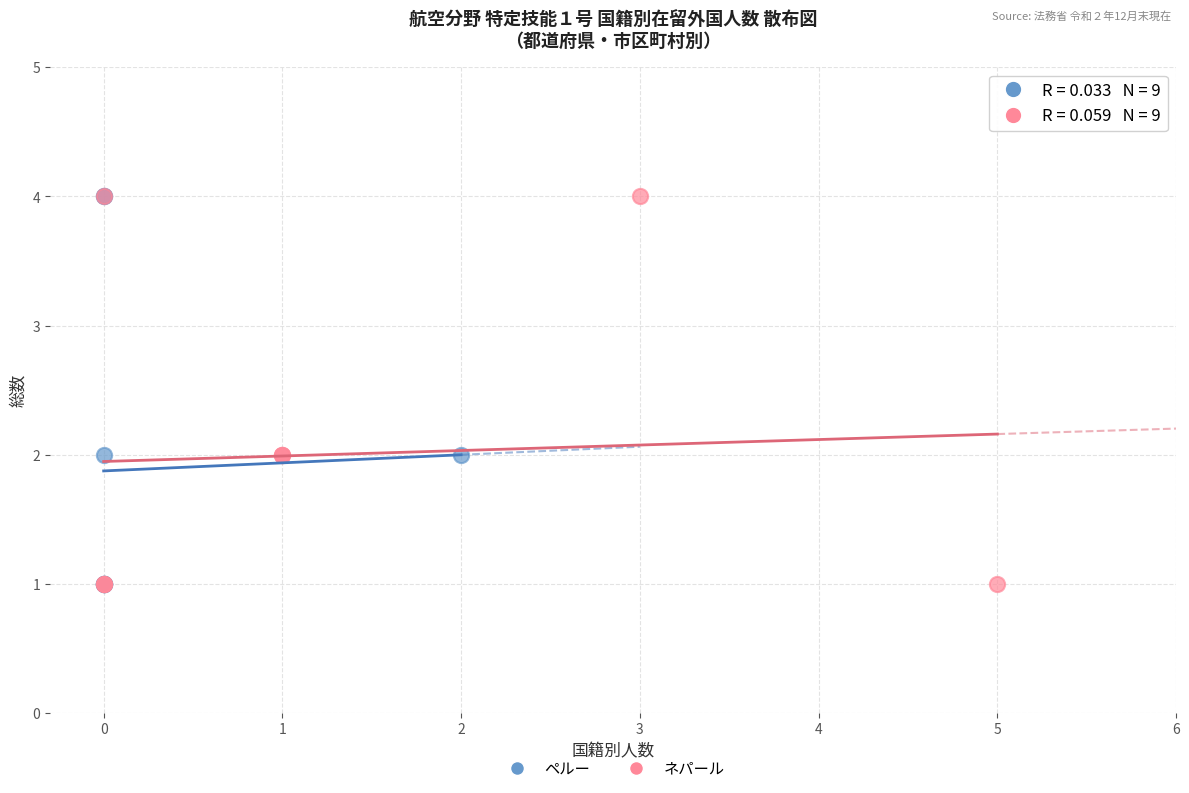

What are all the series names shown in the legend?

ペルー, ネパール